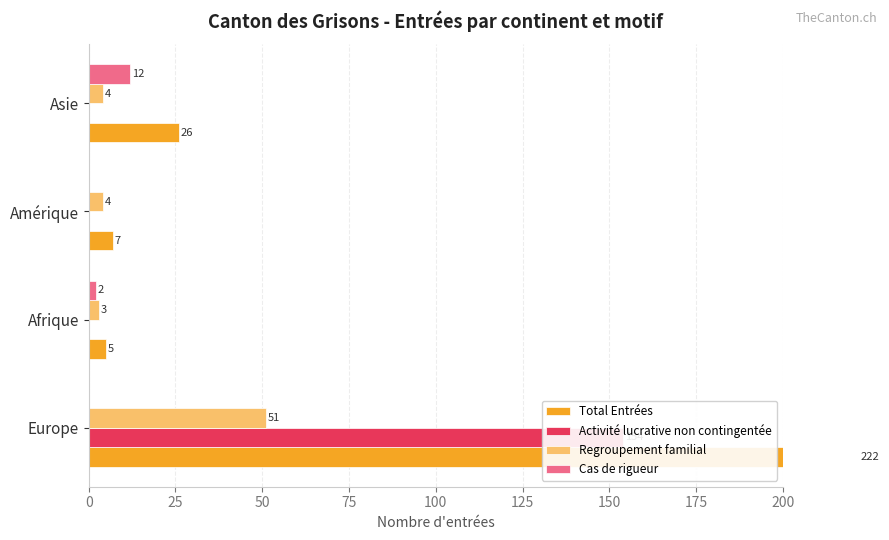

What is the sum of all Cas de rigueur values?

14